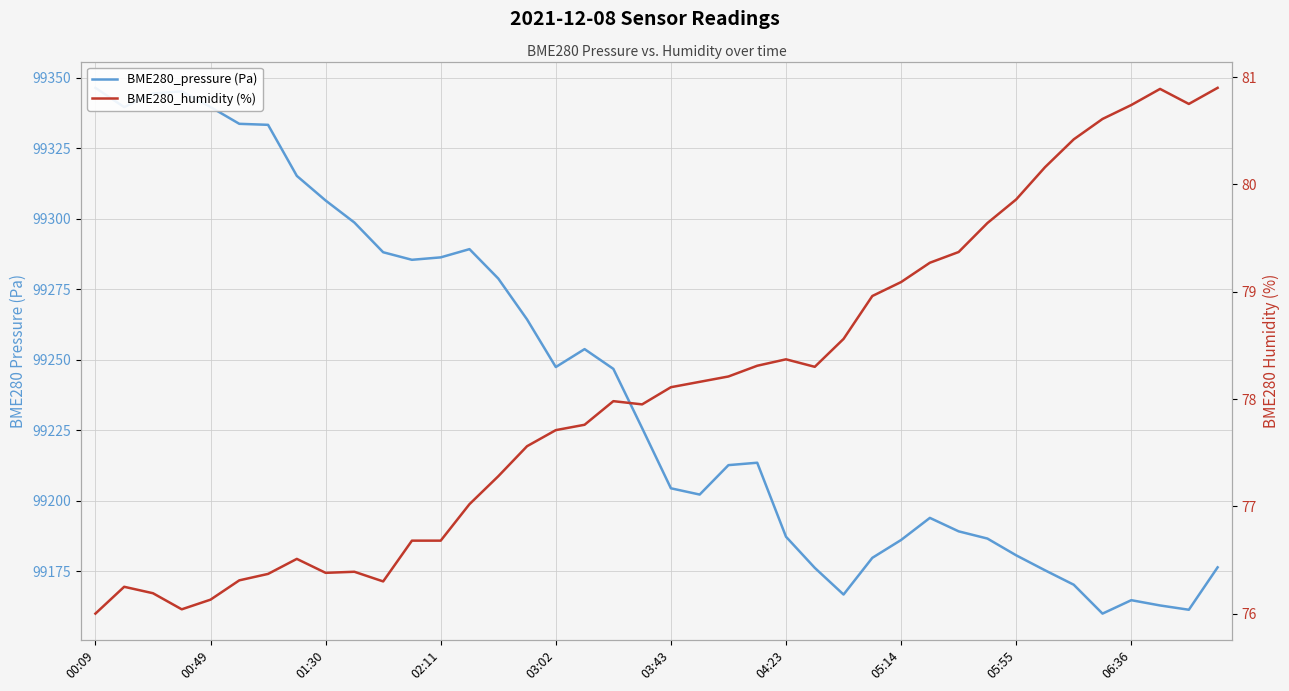

True or false: BME280_humidity (%) has a value of 78.4 at 04:23.

True